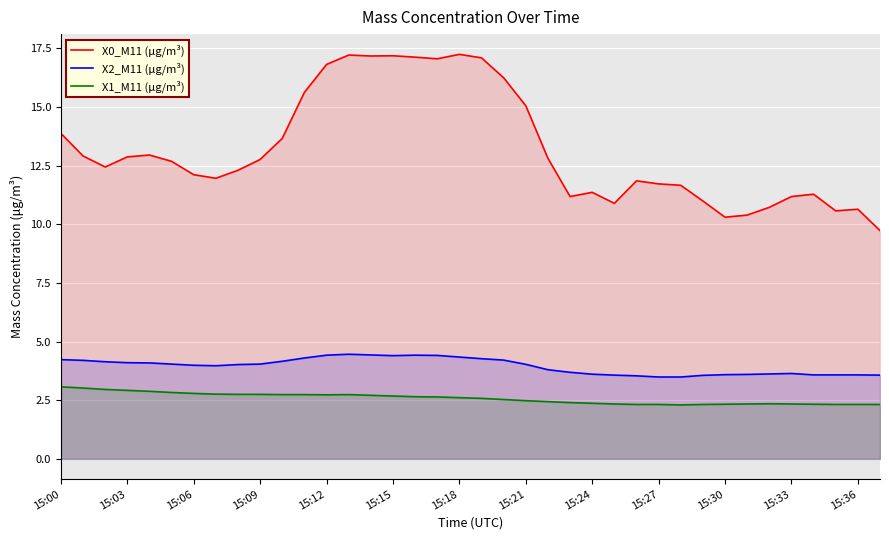

At which label does X1_M11 (μg/m³) reach its peak?

15:00